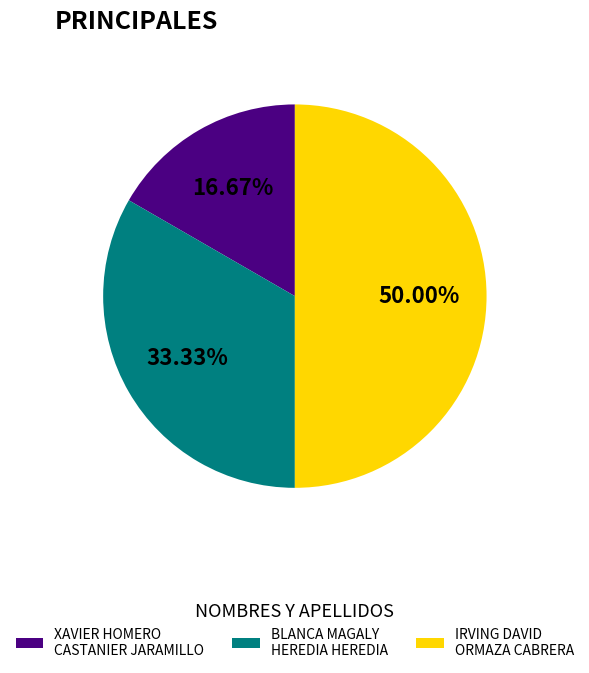

Which category has the biggest portion of the pie?

IRVING DAVID ORMAZA CABRERA